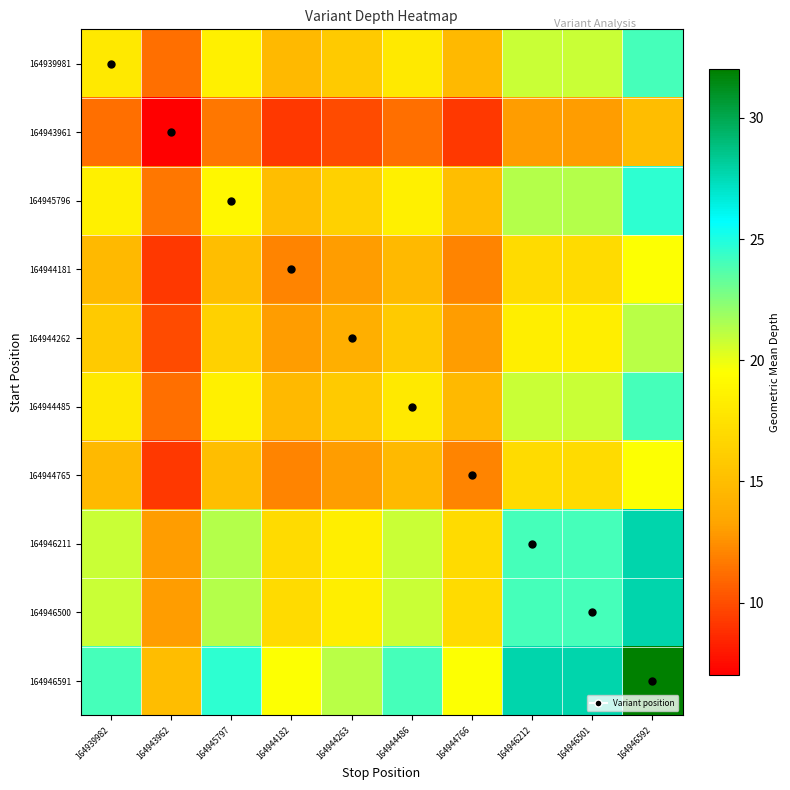

What is the total value across all series at 164944486?

176.6